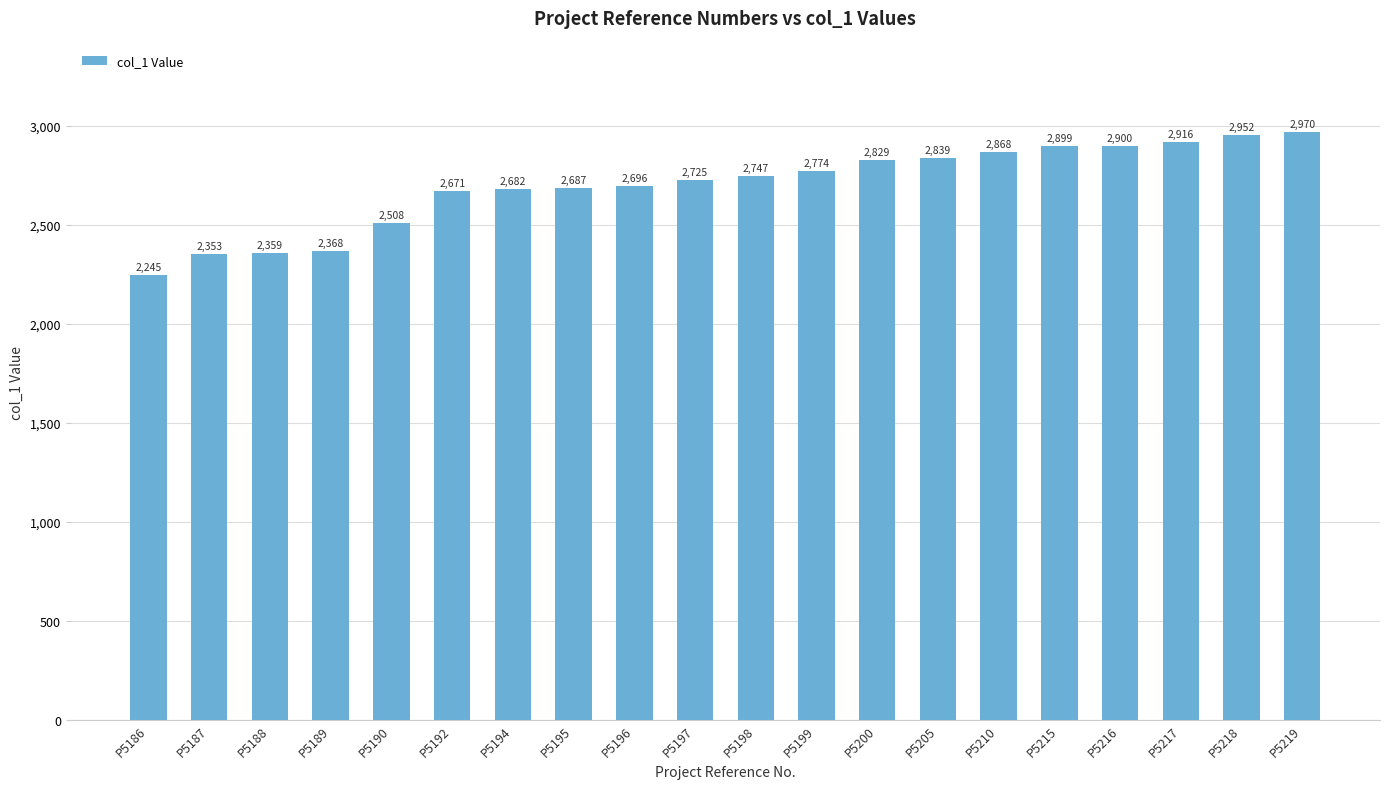

What is the difference between the maximum and minimum values?

725